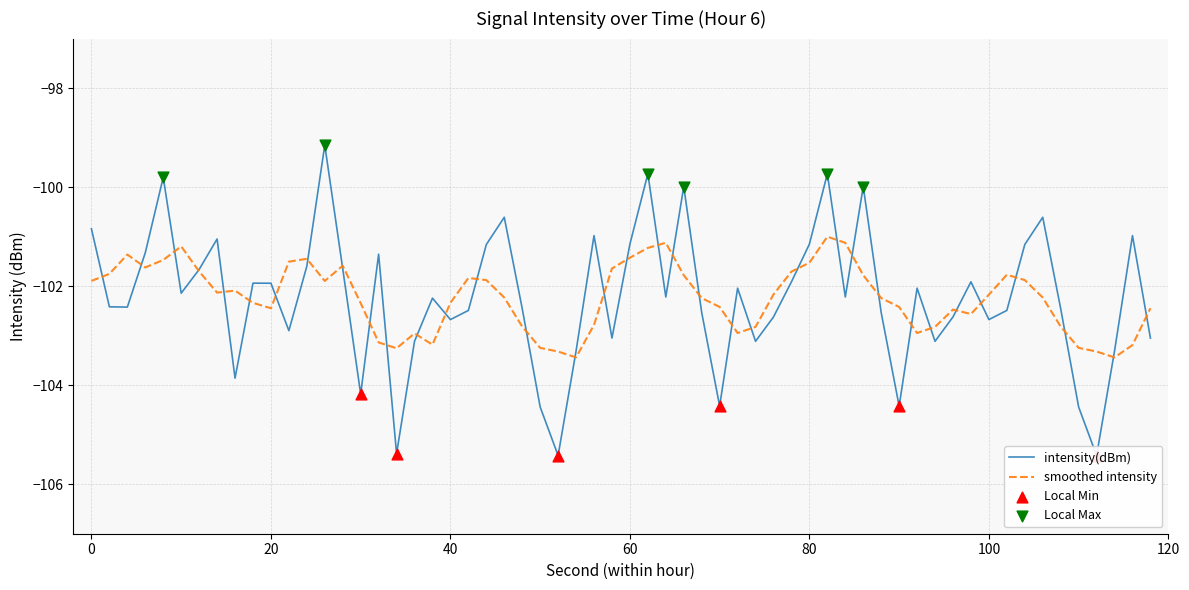

Which has a higher value, 2 or 28?

28